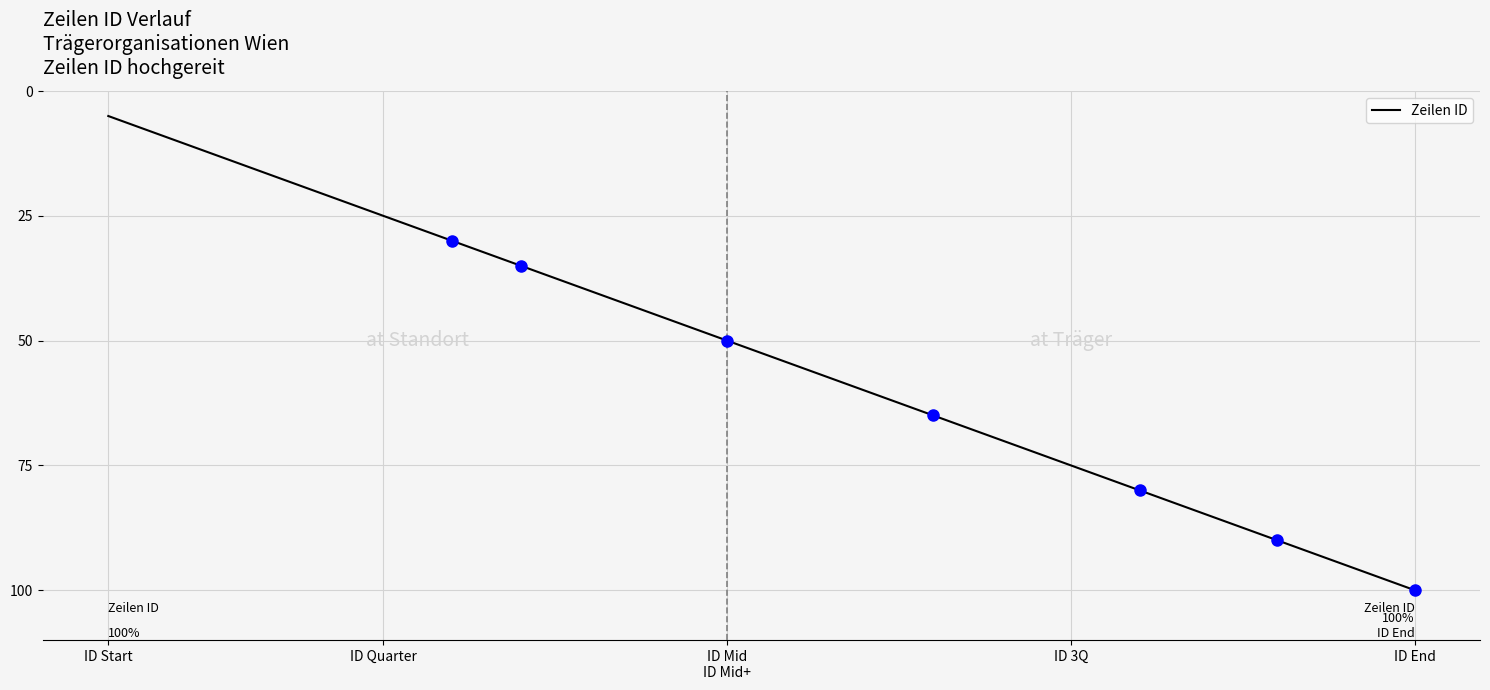

Count the number of categories in the chart.

20